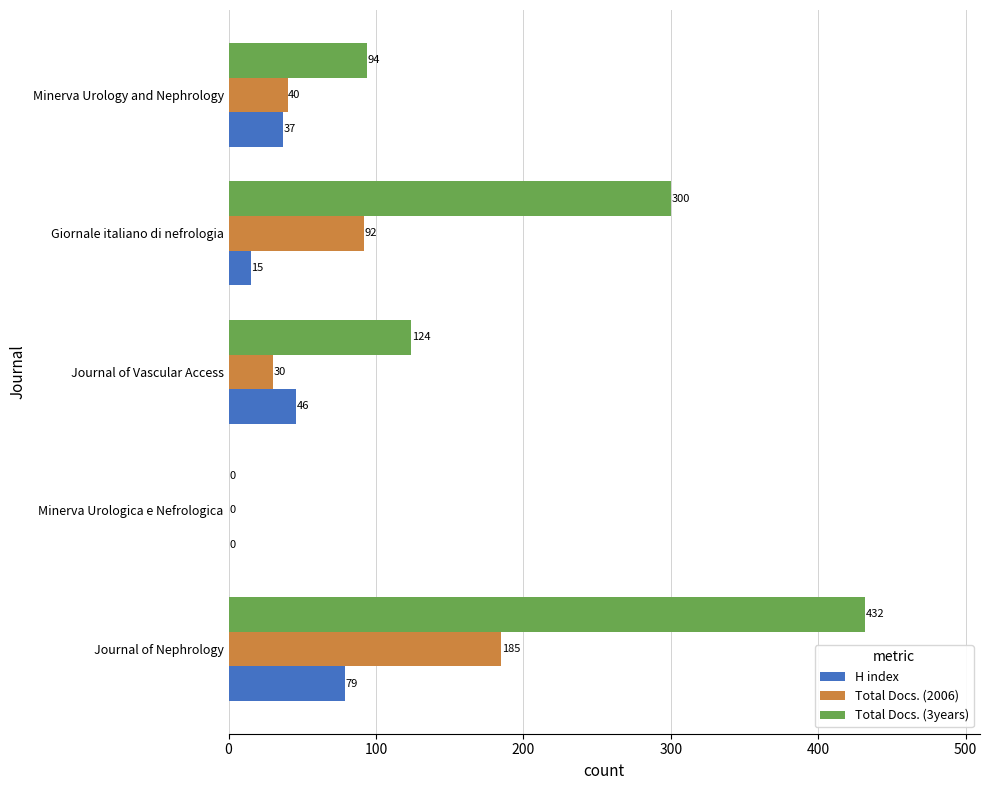

The Total Docs. (2006) series shows 92 at Giornale italiano di nefrologia. True or false?

True